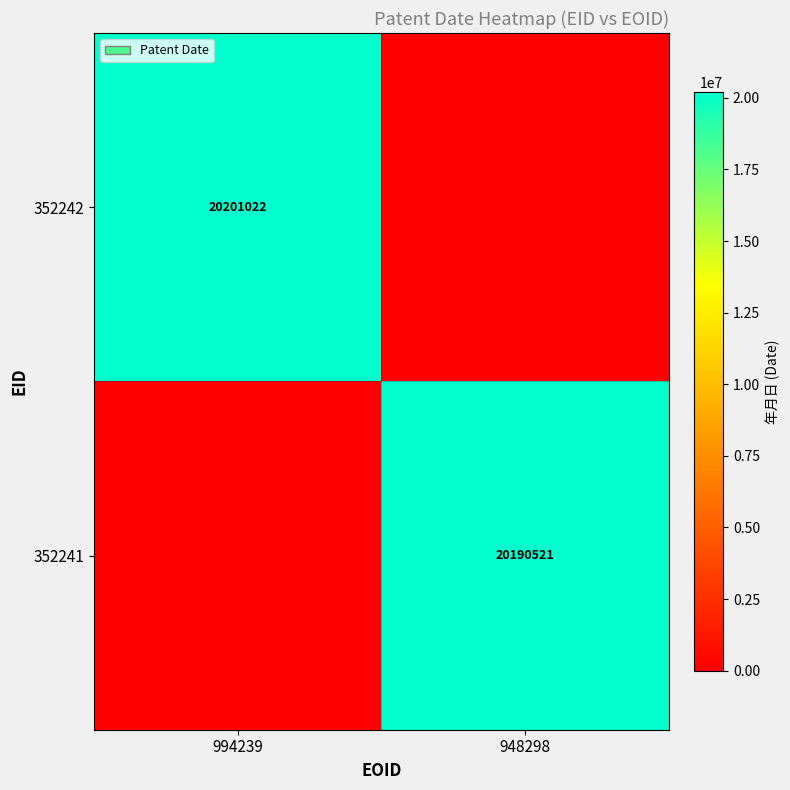

The 352241 series shows 20190521 at 948298. True or false?

True